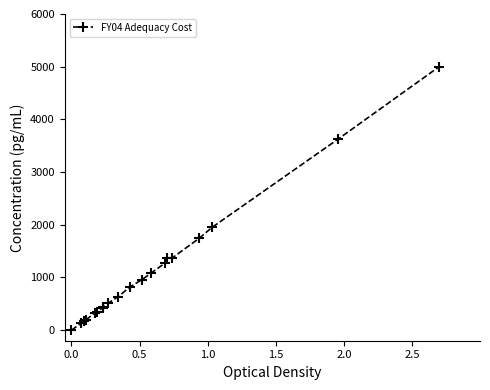

What is the sum of all values?

22373.0